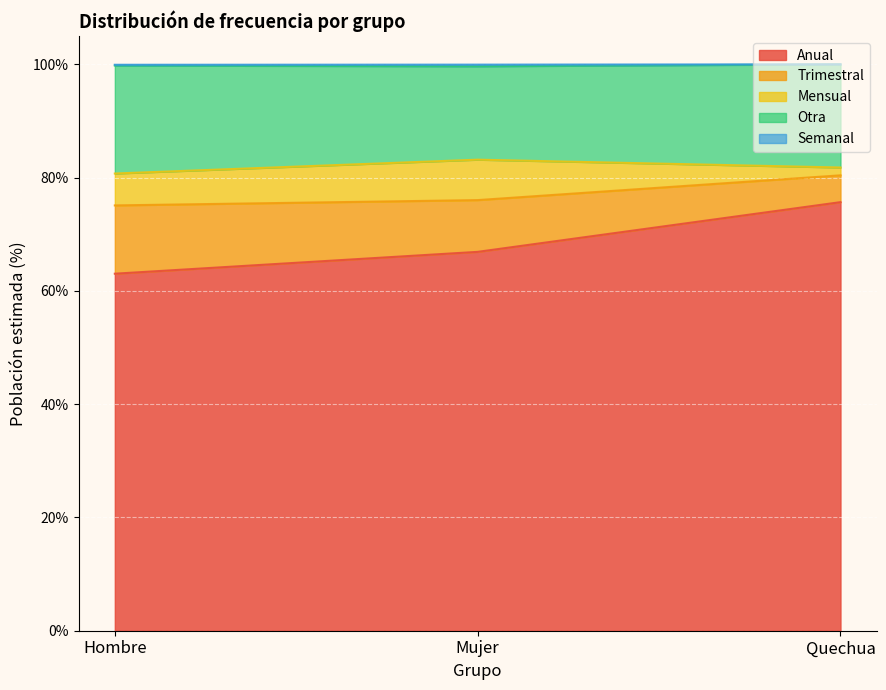

Which series has the widest spread of values?

Anual